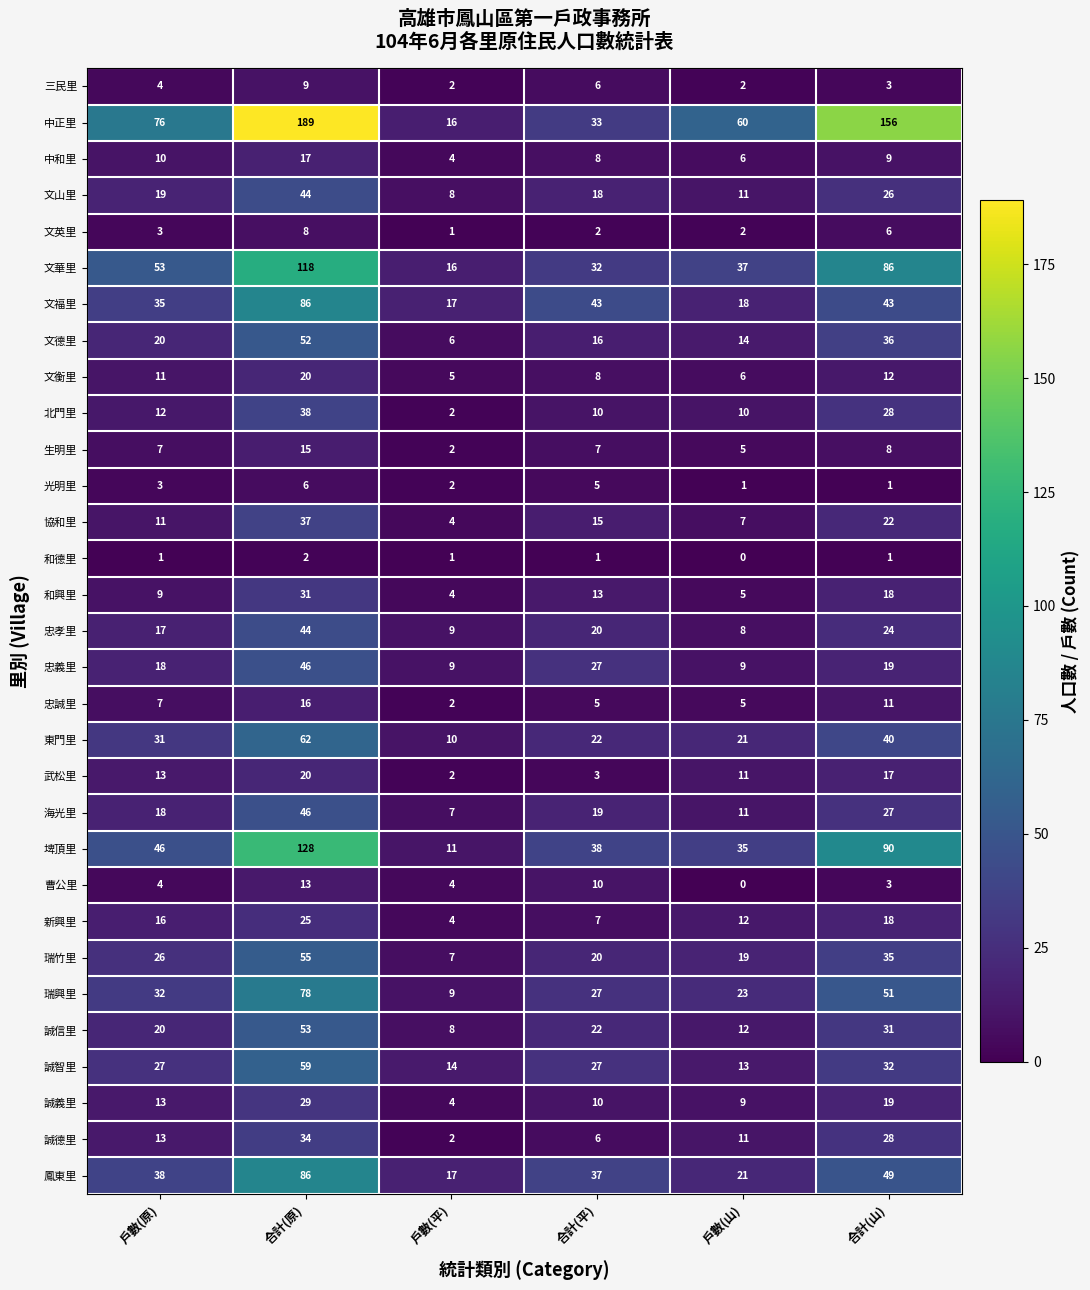

What is the highest value of the 新興里 series?

25